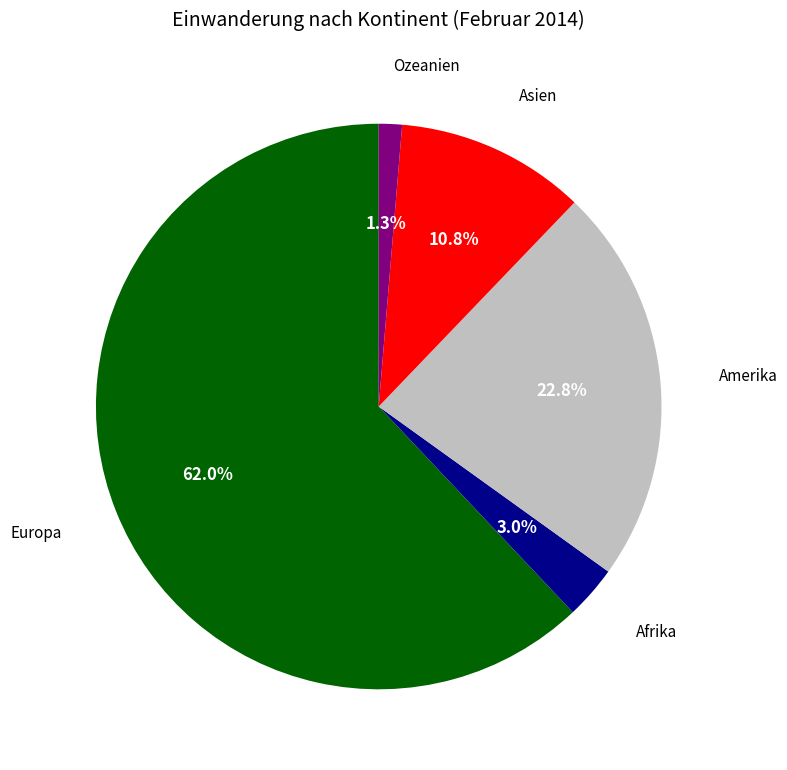

Combined, what portion of the pie is Asien and Amerika?

33.6%